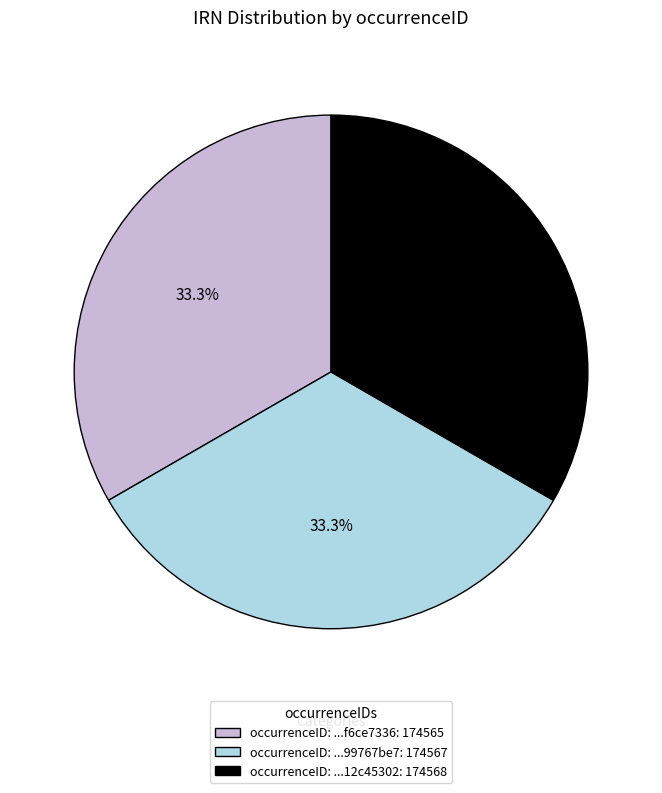

What is the ratio of the value at occurrenceID: ...12c45302: 174568 to the value at occurrenceID: ...99767be7: 174567?

1.0